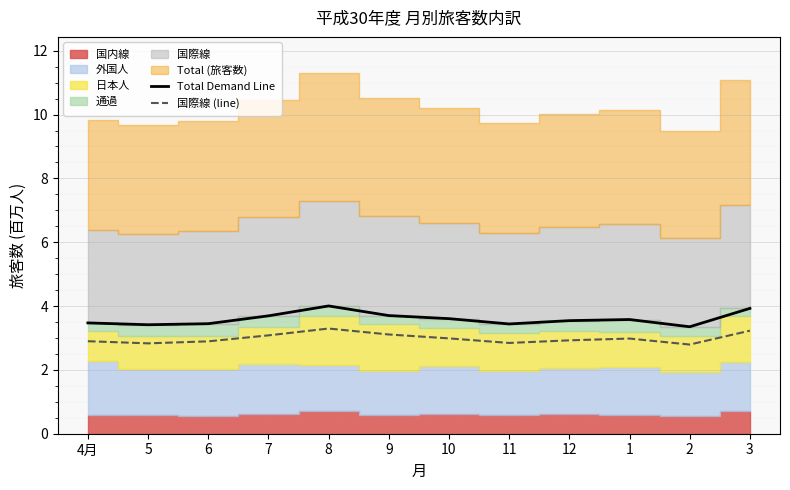

At which label does Total Demand Line reach its minimum?

2